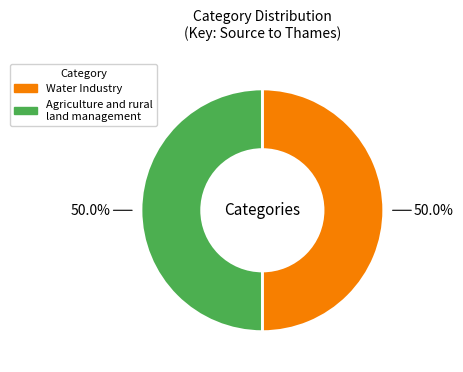

To the nearest percent, what is the average slice percentage?

50%